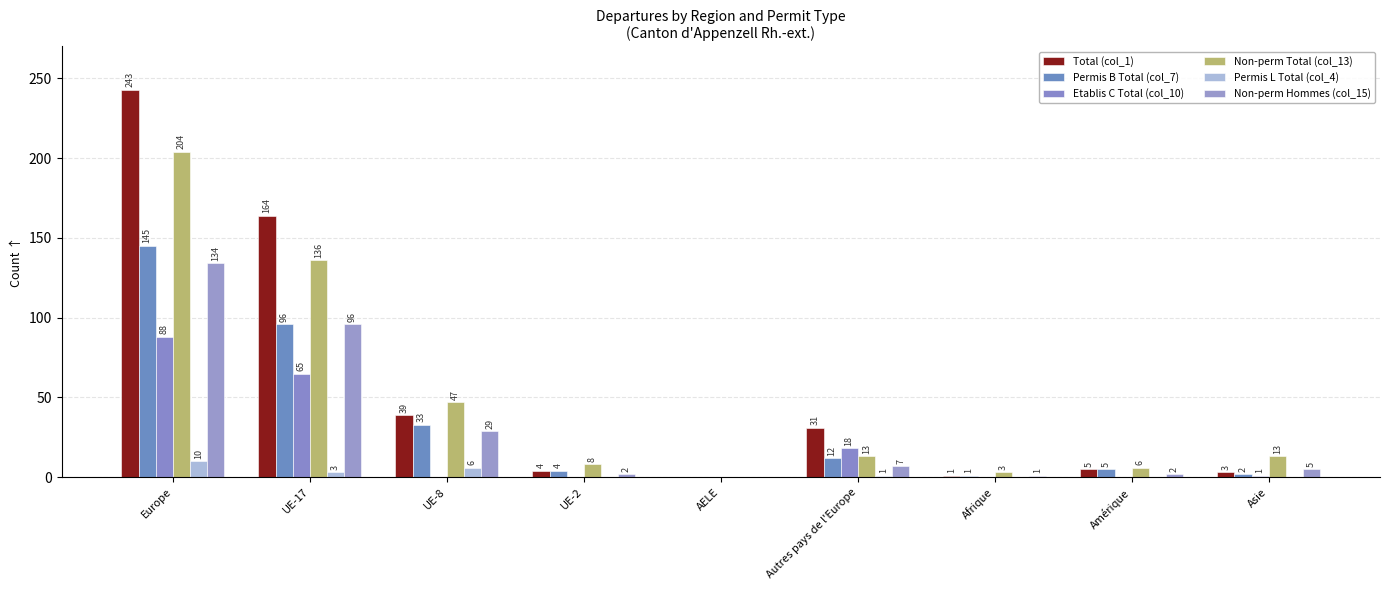

Which series has the widest spread of values?

Total (col_1)